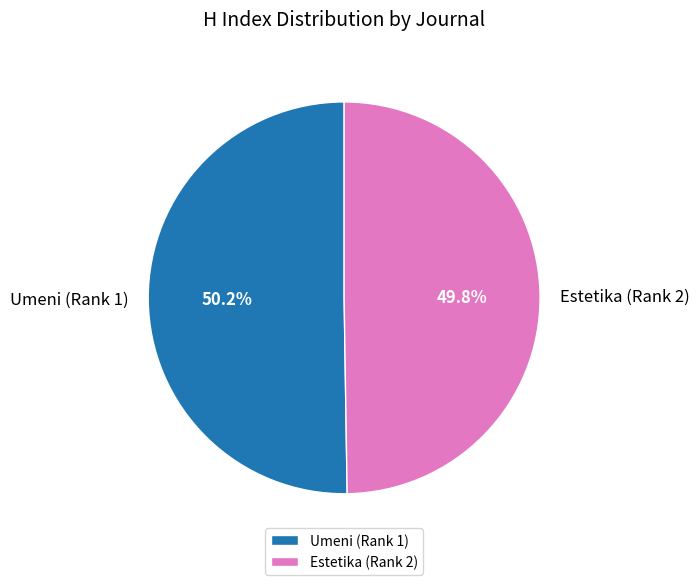

To the nearest percent, what portion does Umeni (Rank 1) represent?

50%